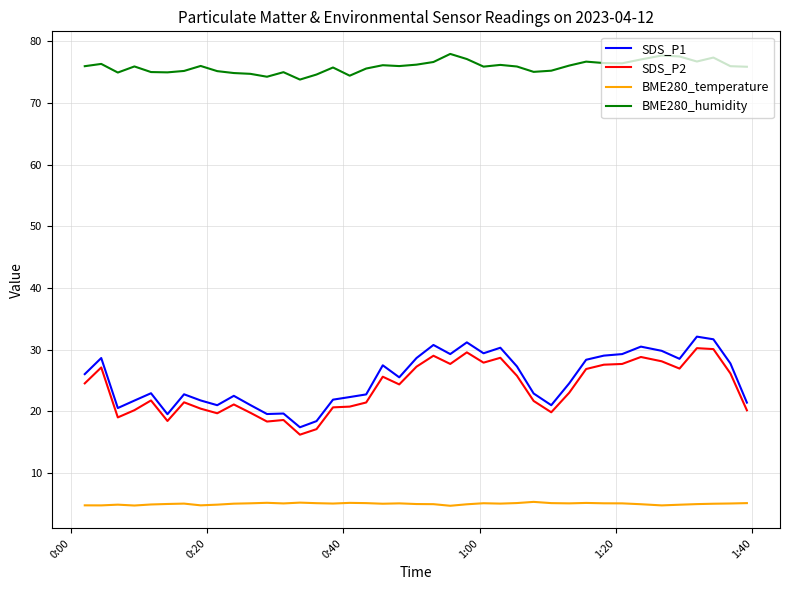

What is the smallest value displayed?

4.7